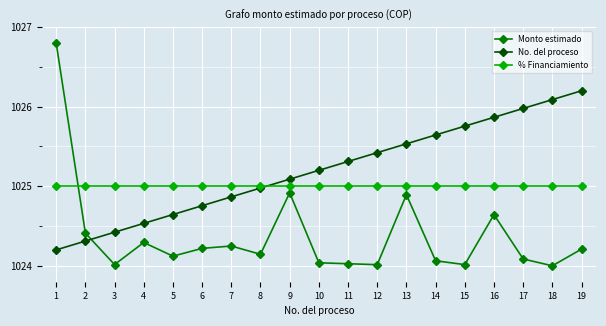

What is the maximum value for Monto estimado?

1026.8